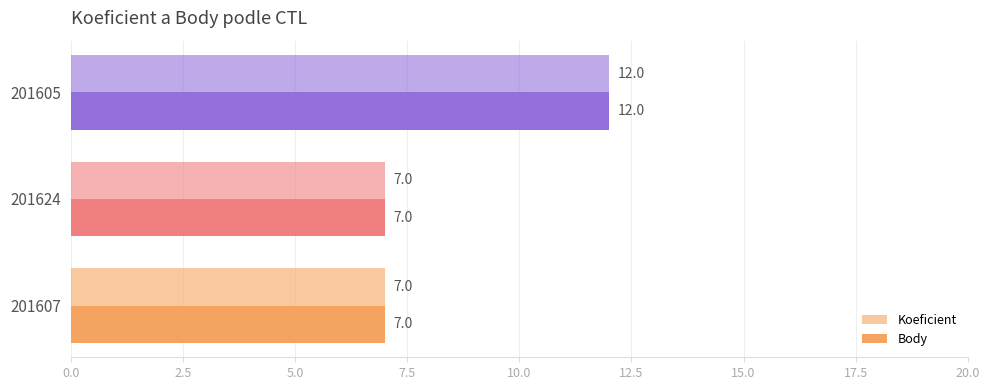

How many series are shown in this chart?

2